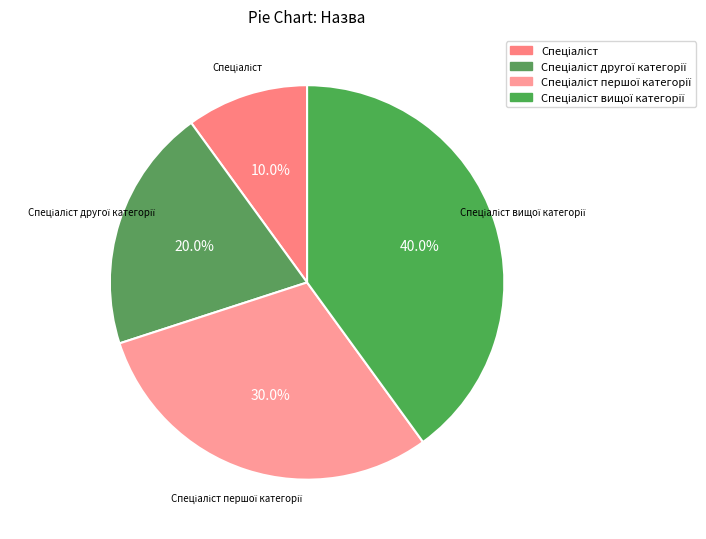

Count the number of slices in the pie.

4